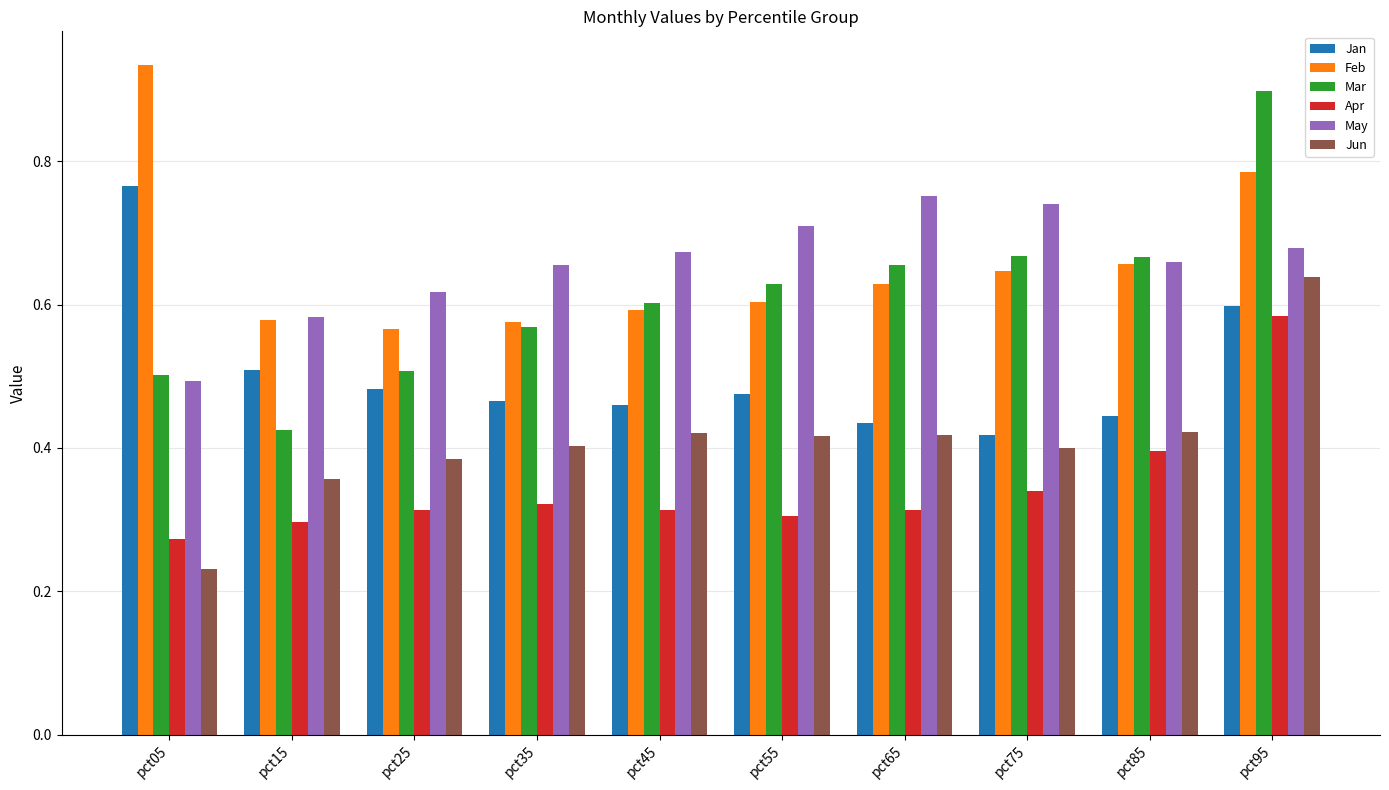

Does the chart contain any negative values?

No